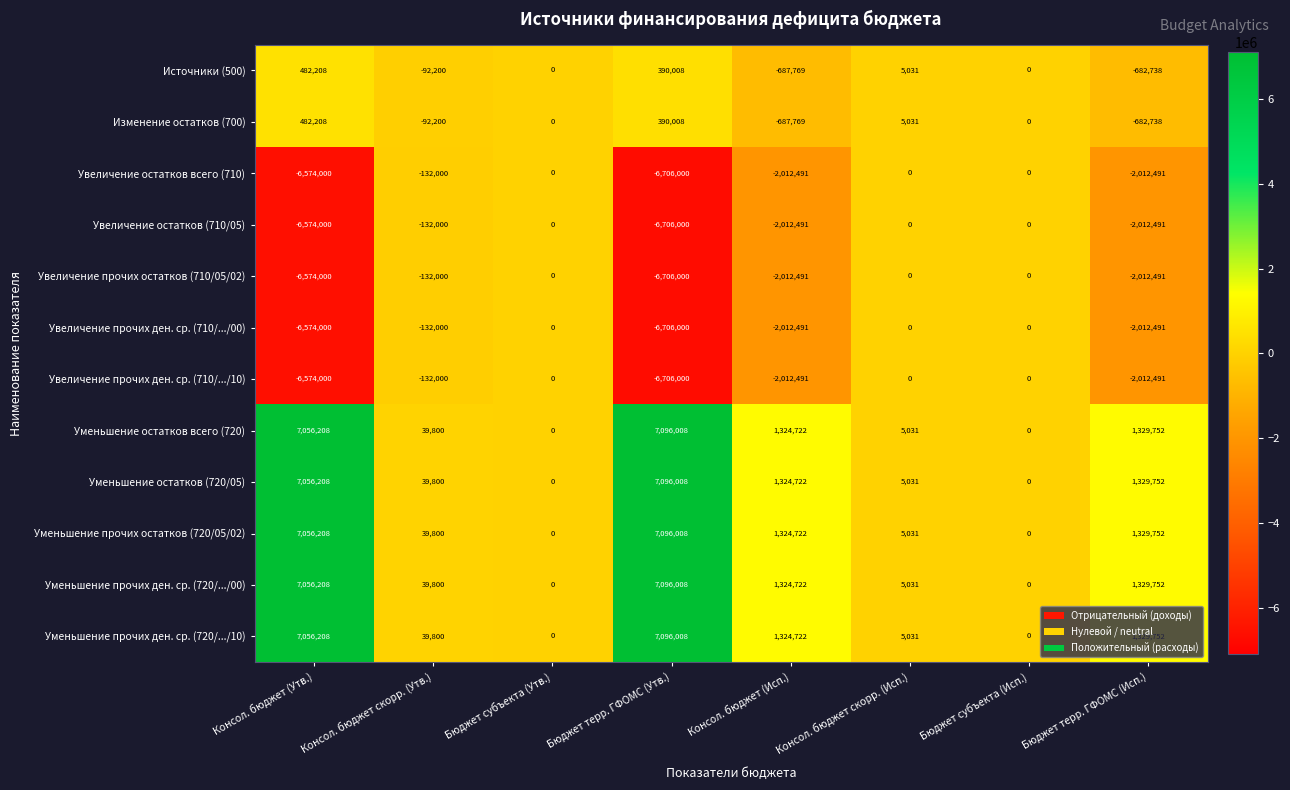

At which category is the sum across all series the highest?

Консол. бюджет (Утв.)